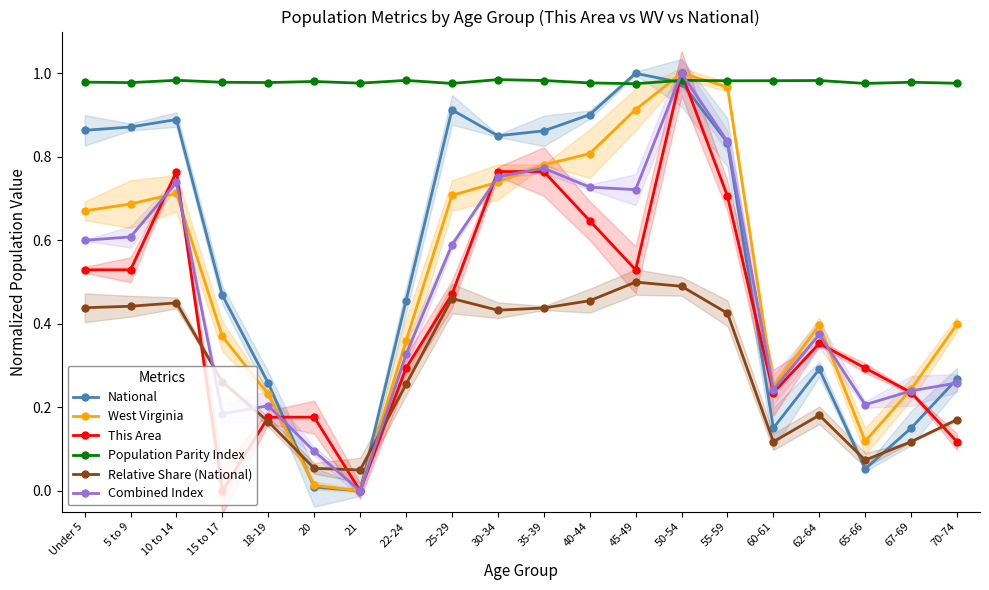

What is the label of the 16th point from the right?

18-19